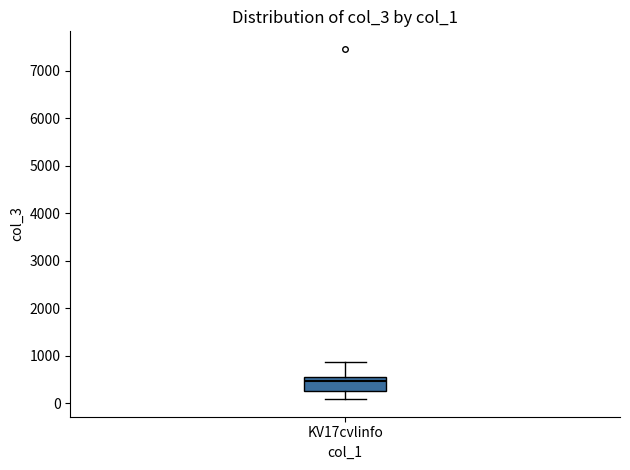

Read this box plot against the y-axis: the position of the median line, the range covered by the box, and the ends of both whiskers. The values are not printed on the chart, so give them approximately, as read against the axis.

median 500 (just below the box's upper edge), box 300 to 500, whiskers 100 to 900